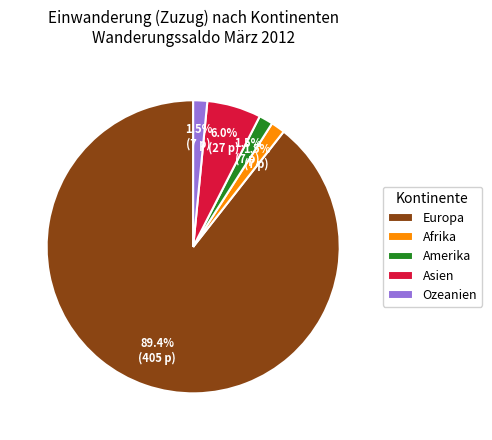

Is the sum of Afrika and Europa greater than half?

Yes